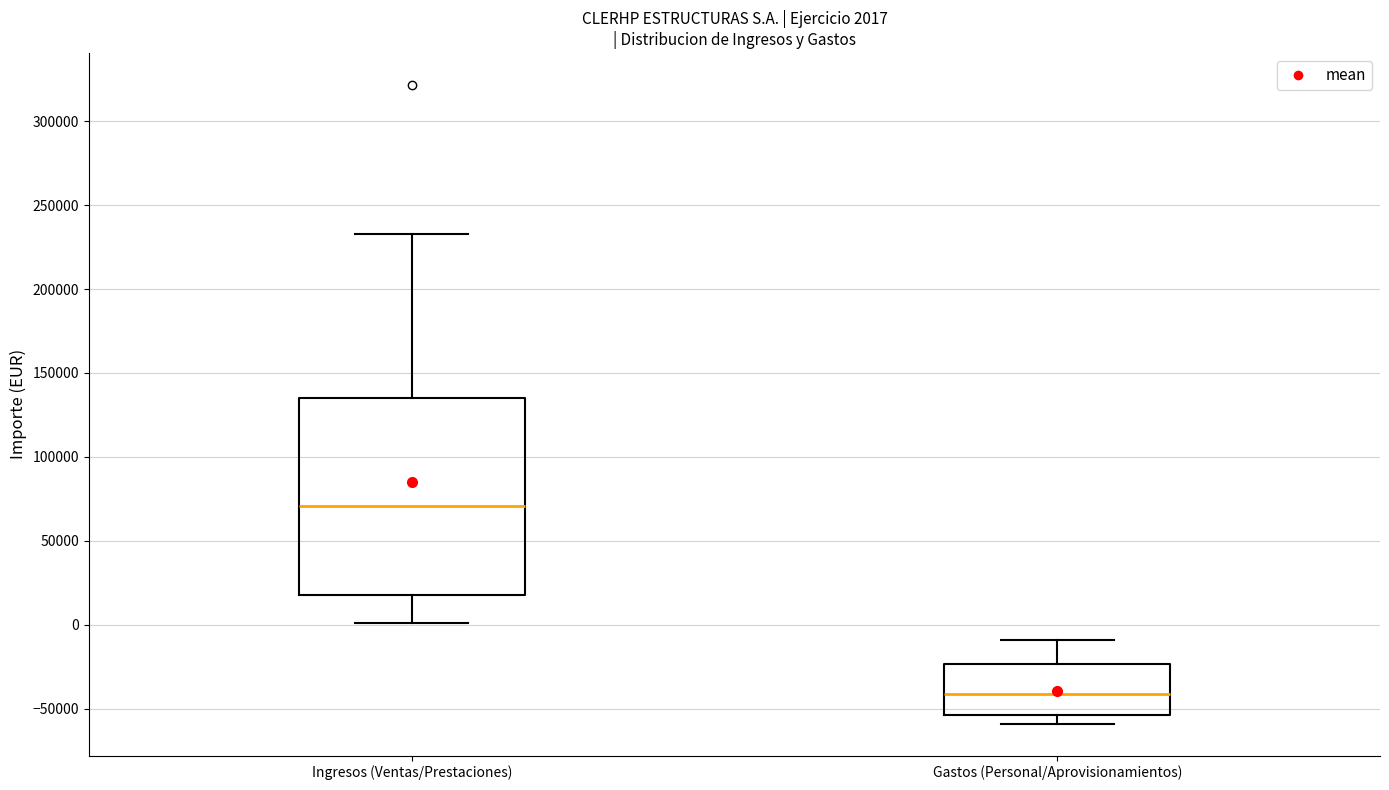

Which box's median line is the highest?

Ingresos (Ventas/Prestaciones)